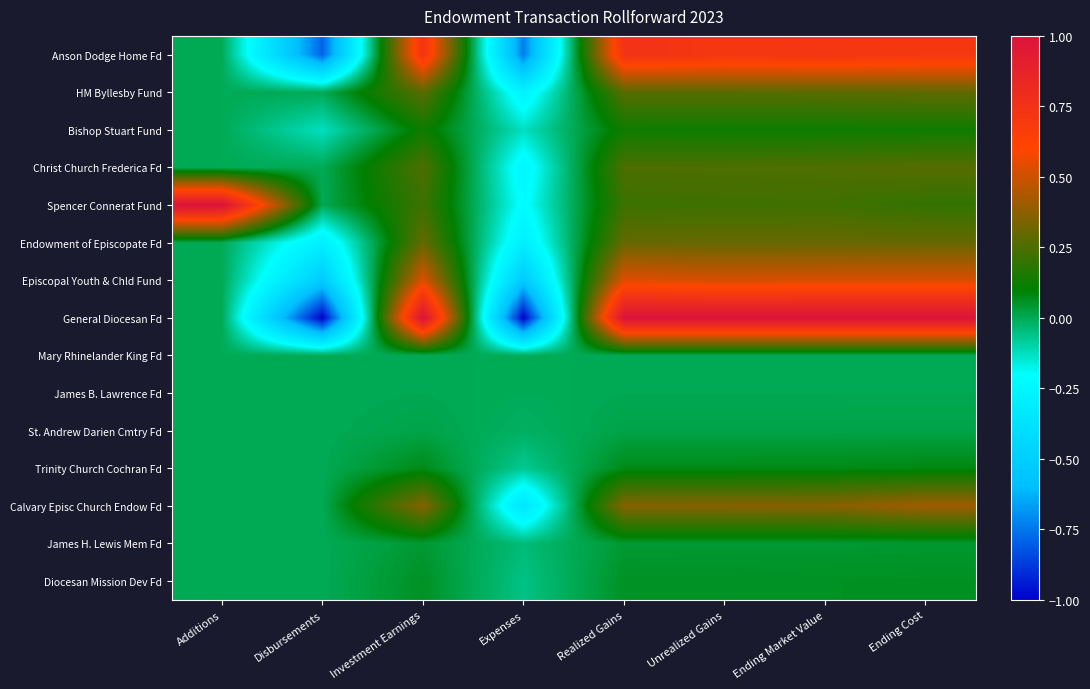

At which category is the sum across all series the highest?

Ending Cost